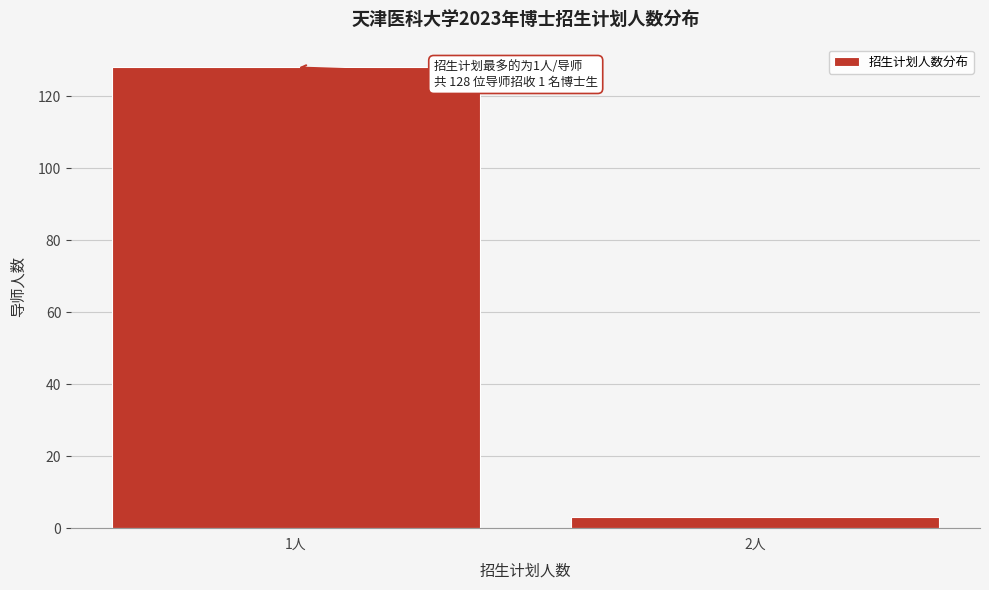

Reading left to right, list all the values displayed in this chart.

1人=128	2人=3